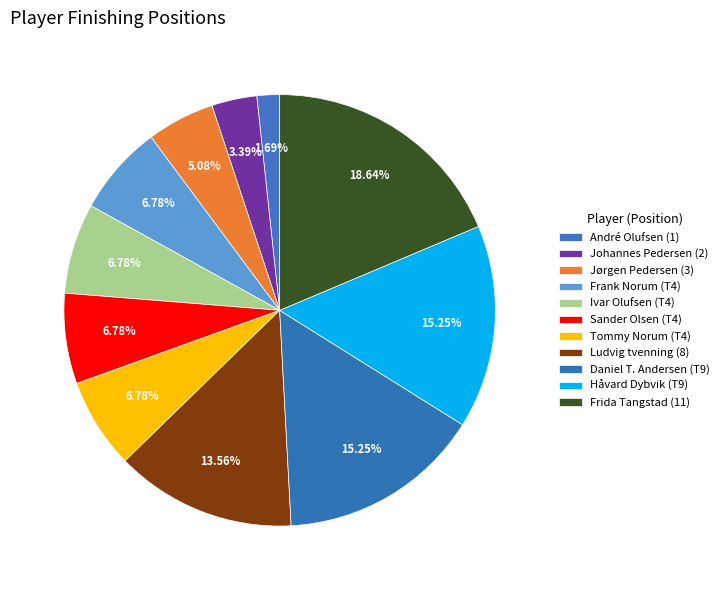

Do Tommy Norum (T4) and Frida Tangstad (11) together represent more than half of the pie?

No